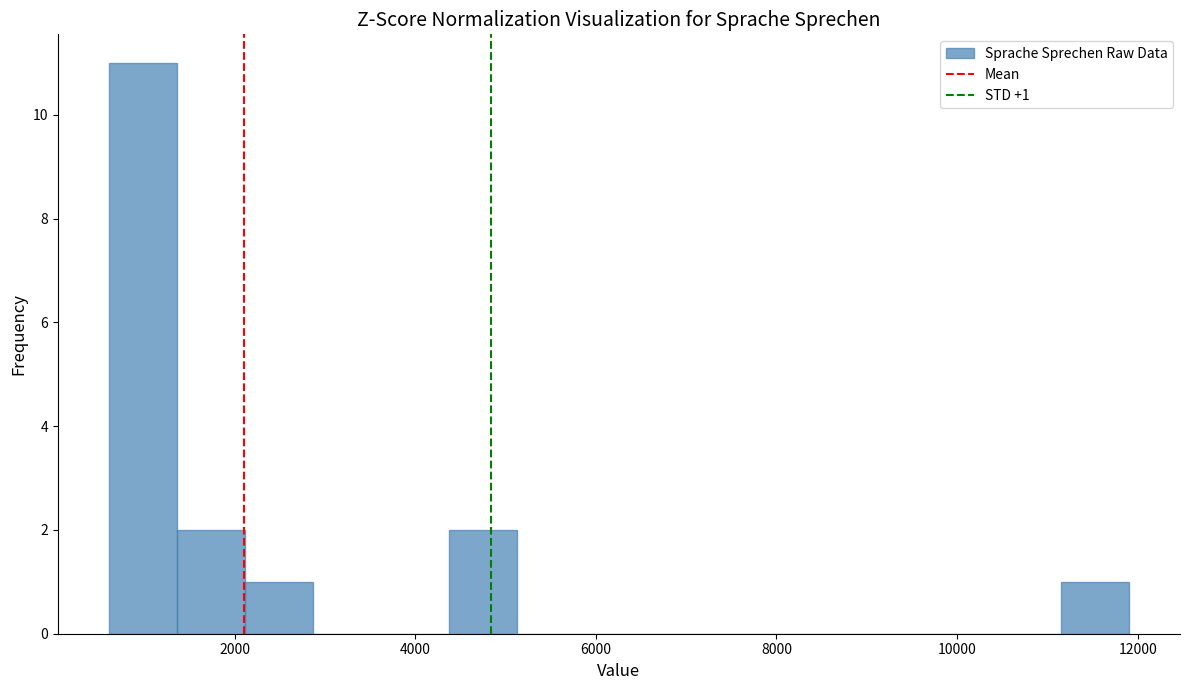

Around what value on the x-axis is the tallest bar? Give the approximate position of its centre, as read against the axis.

1000